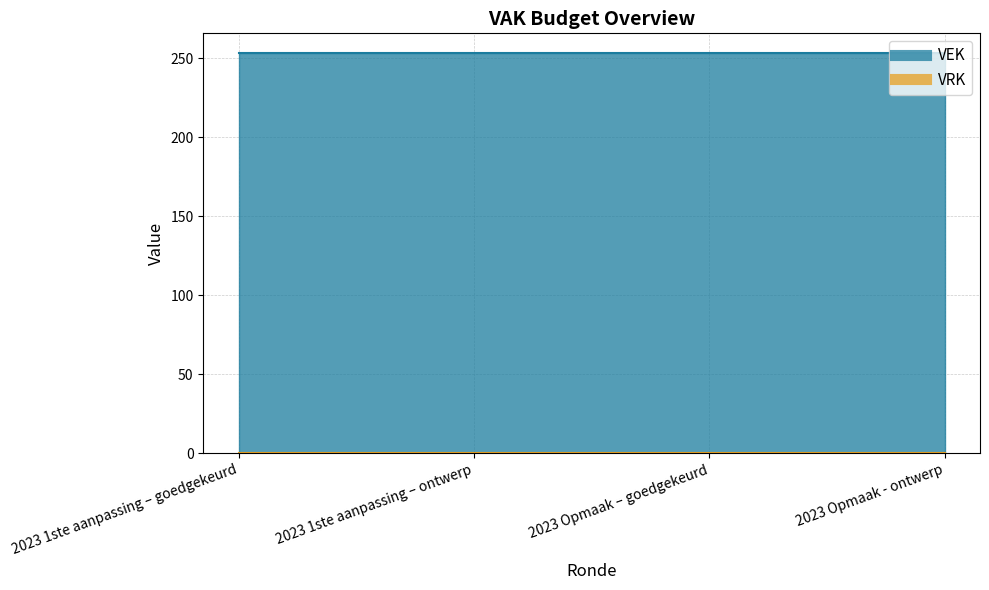

Rank the series by their average value, from highest to lowest.

VEK, VRK